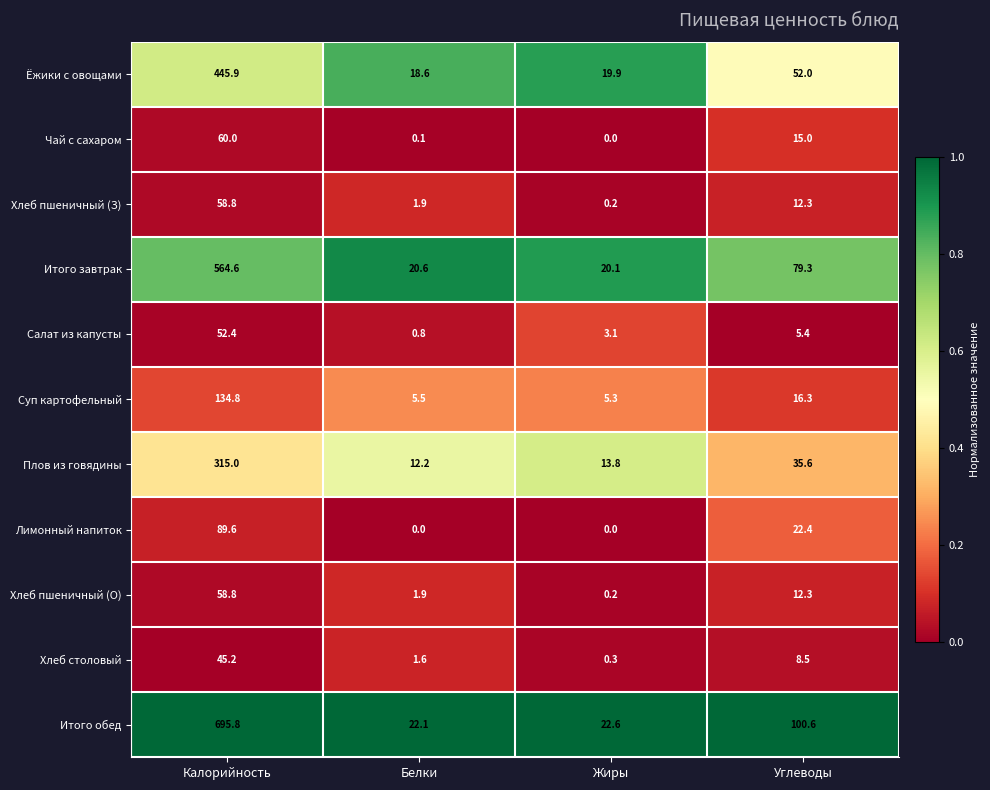

The Плов из говядины series shows 13.8 at Жиры. True or false?

True